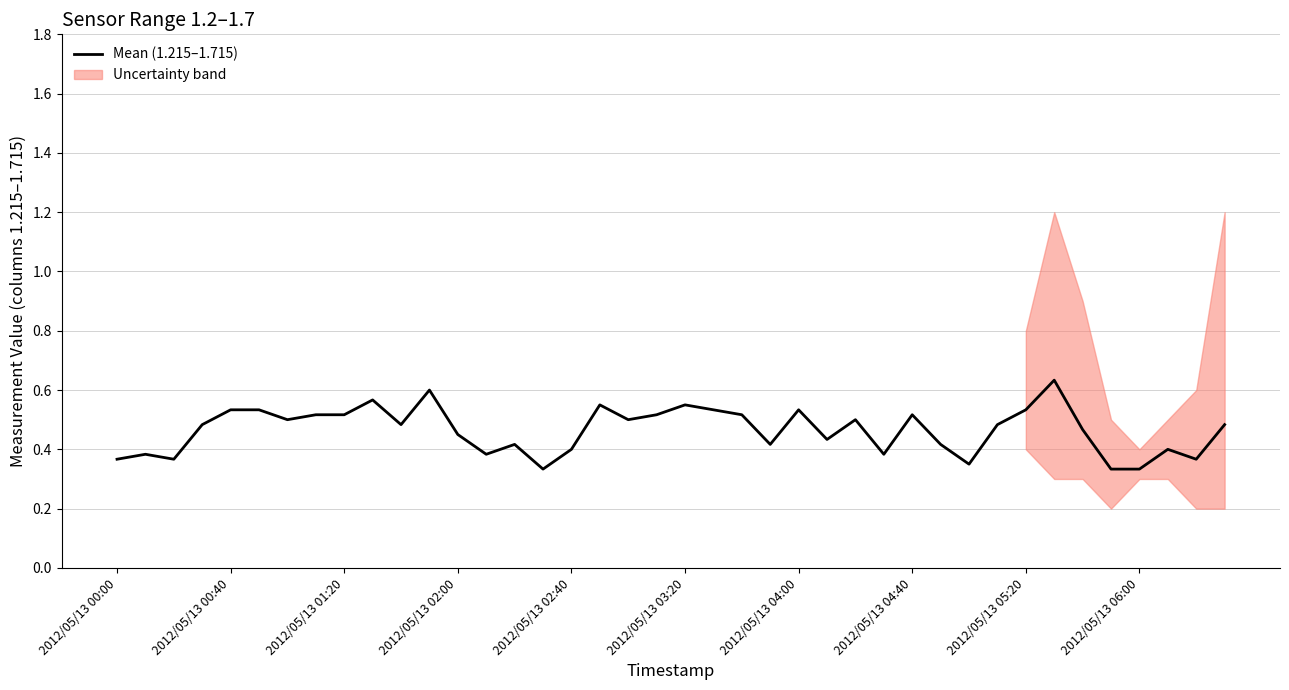

True or false: there are more than 0 points higher than both neighbors.

True